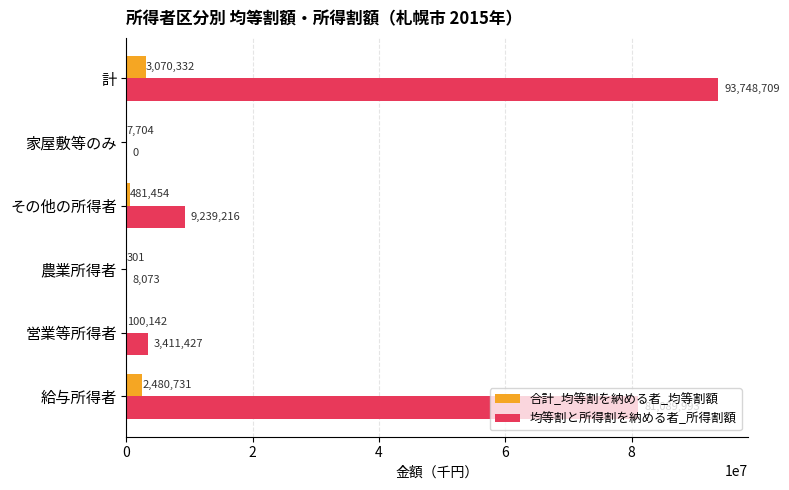

Where is 合計_均等割を納める者_均等割額 nearest to the value 1535316?

給与所得者